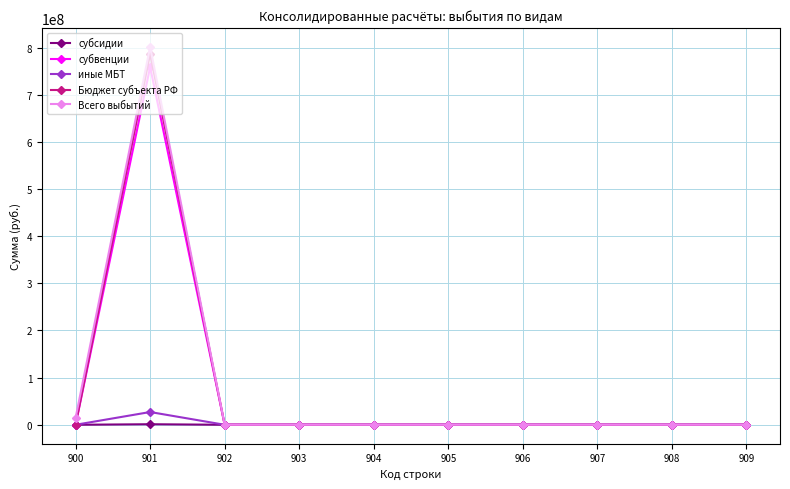

Which series has the widest spread of values?

Всего выбытий